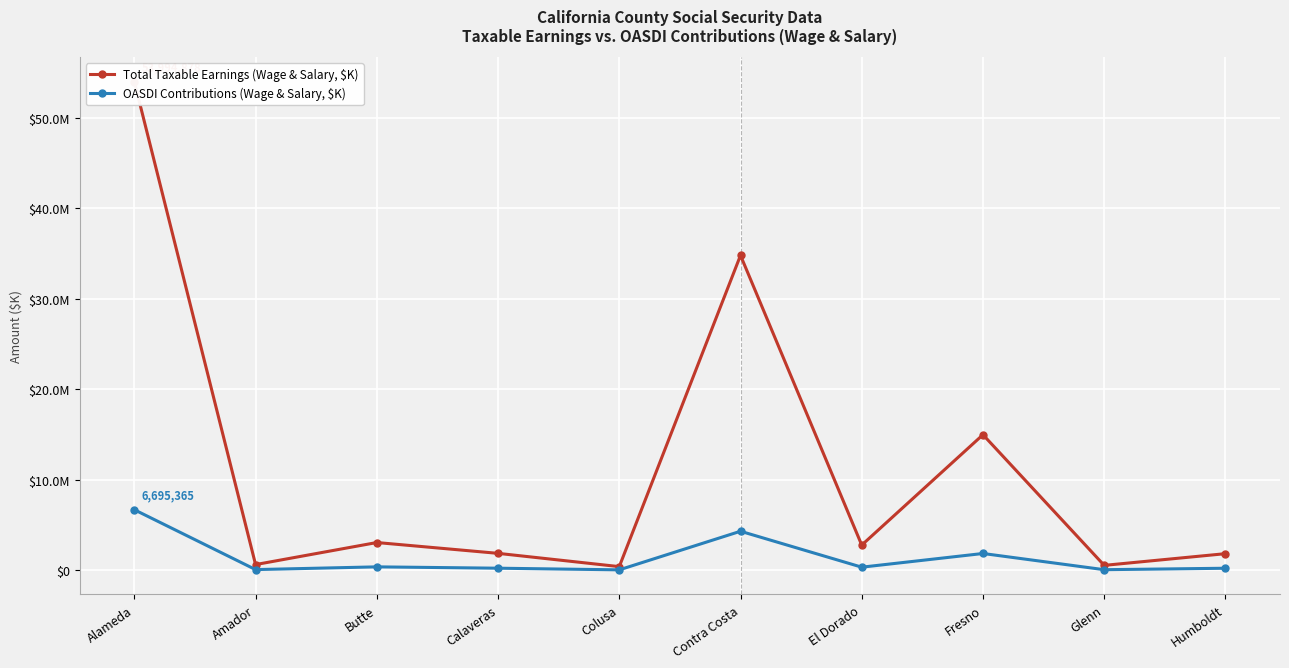

At which category is the sum across all series the highest?

Alameda